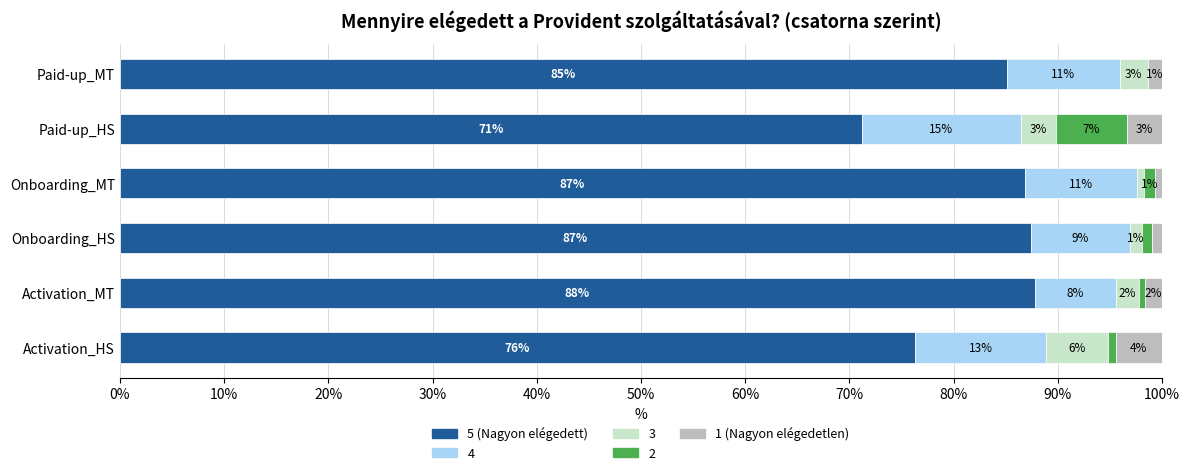

What are all the series names shown in the legend?

5 (Nagyon elégedett), 4, 3, 2, 1 (Nagyon elégedetlen)